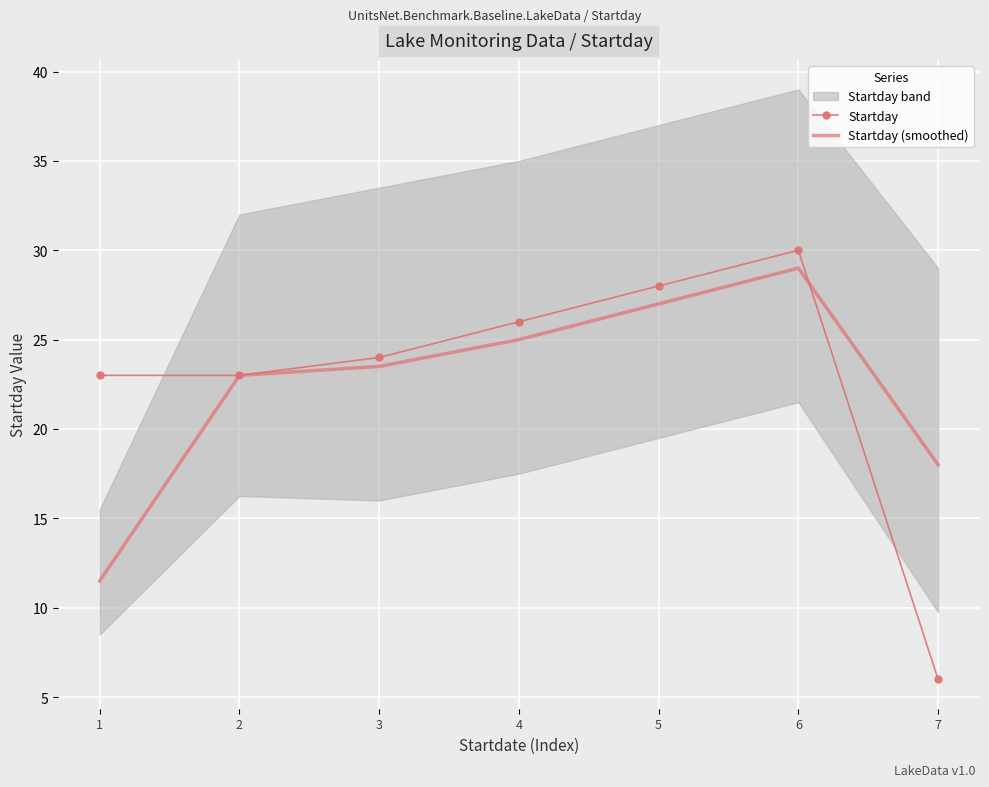

Which series has the largest total across all categories?

Startday